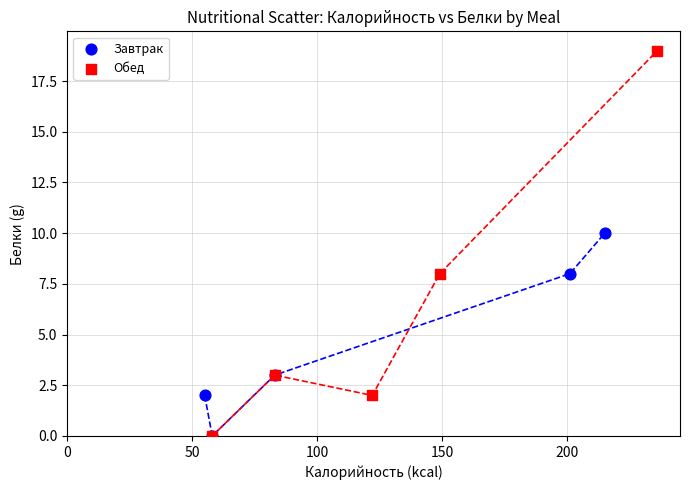

Which series reaches the maximum Y coordinate?

Обед